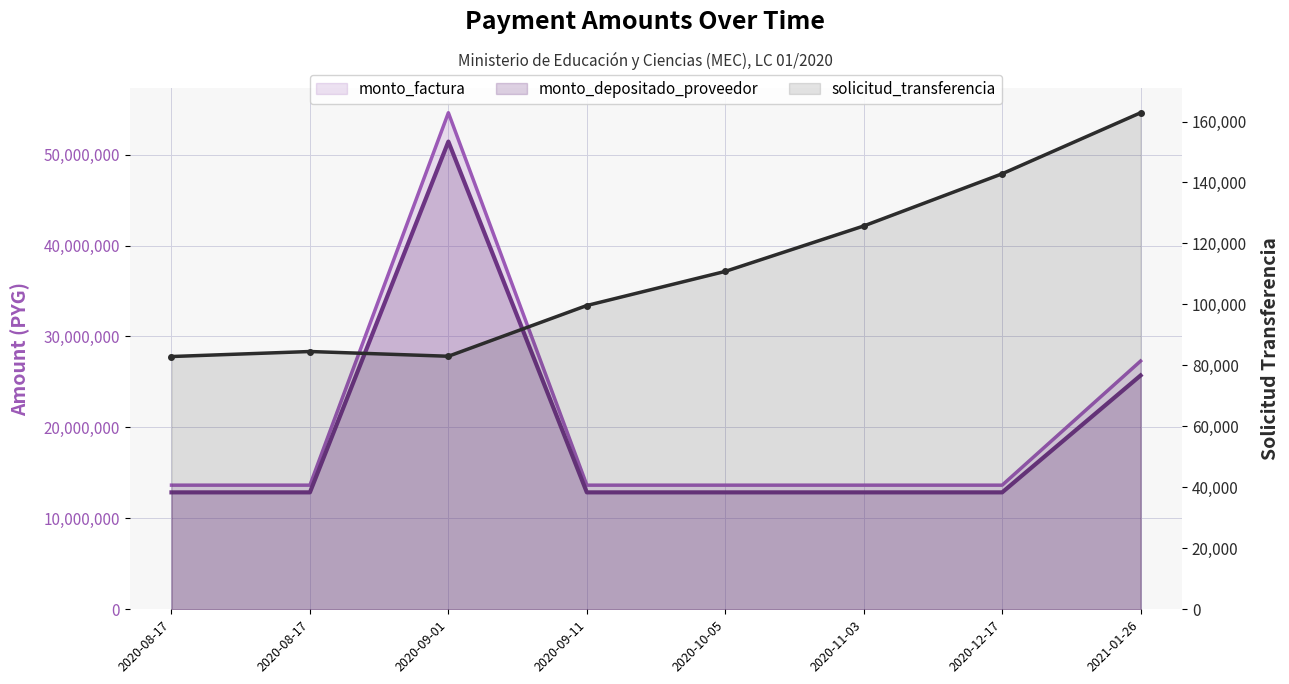

Between 2020-11-03 and 2020-09-11, which is larger?

2020-11-03